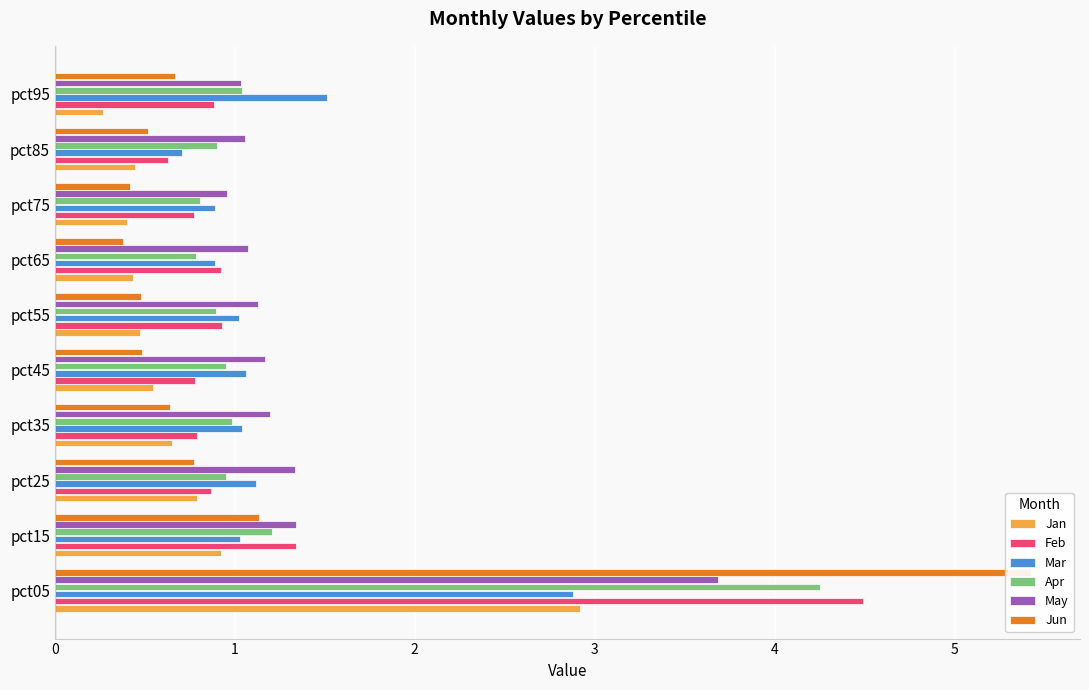

What is the sum of all Apr values?

12.8